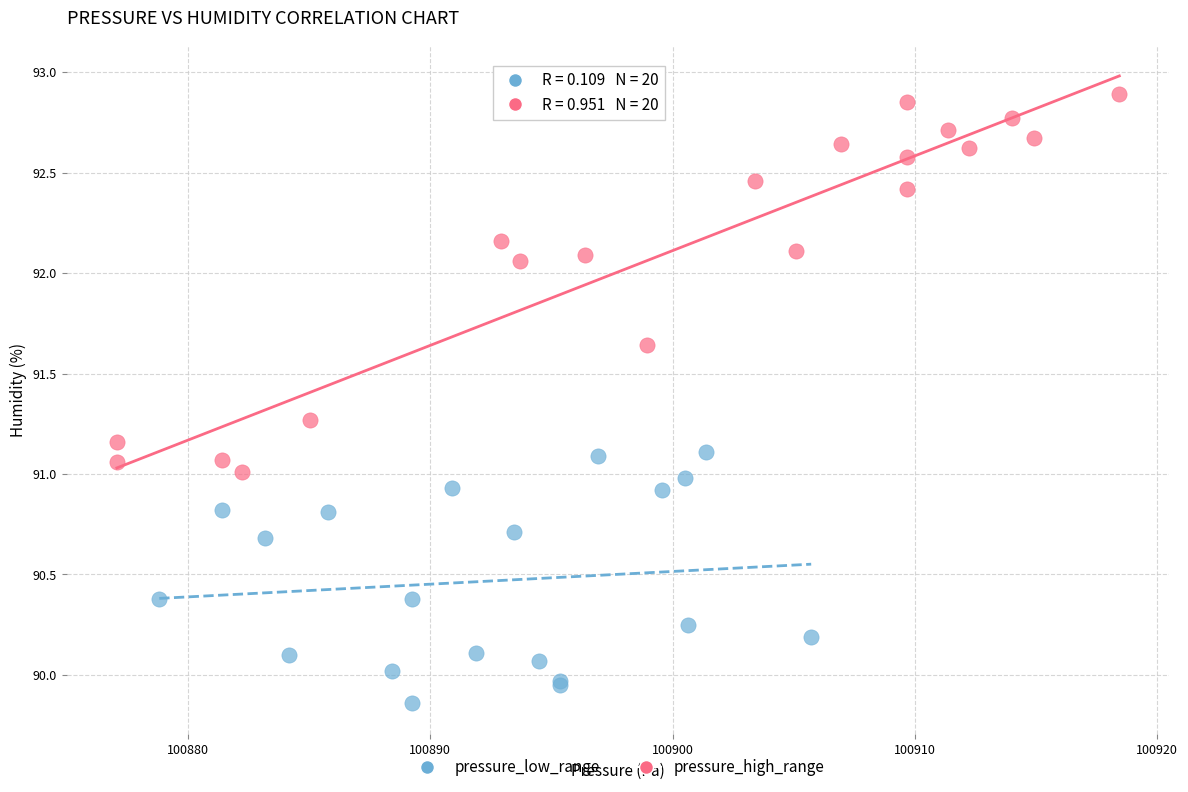

Which series reaches the maximum Y coordinate?

pressure_high_range